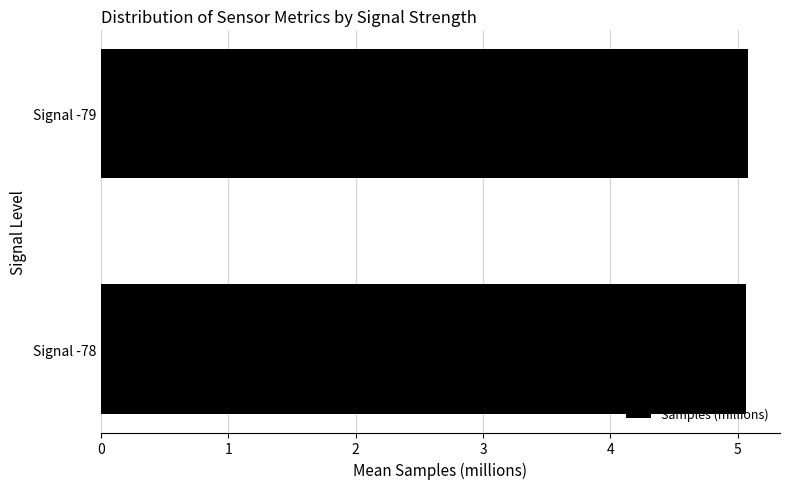

What is the smallest value displayed?

5.1